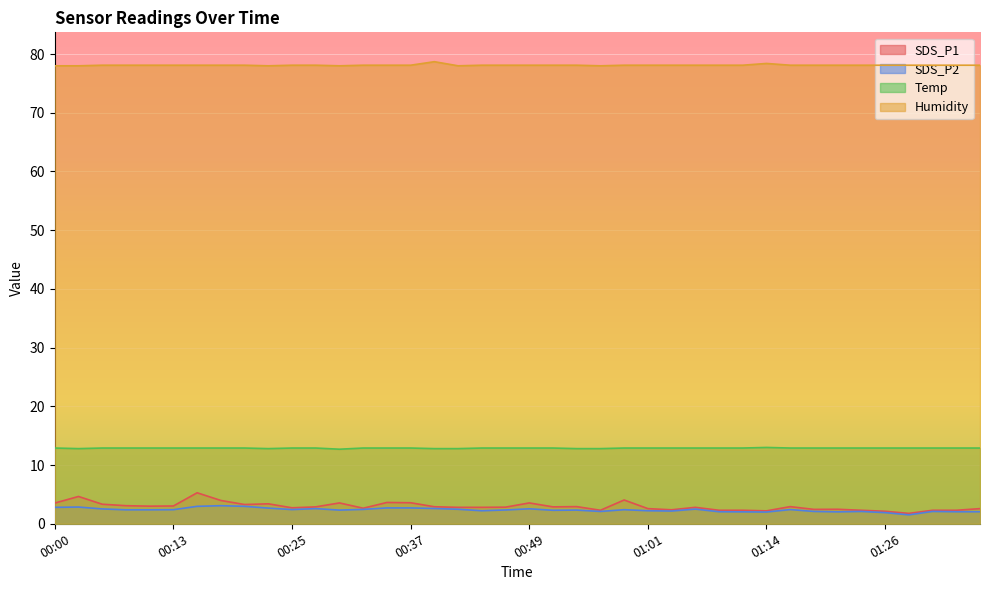

Reading right to left, transcribe all the data shown in this chart.

SDS_P1: 2.6	2.3	2.3	1.8	2.1	2.3	2.5	2.5	2.9	2.2	2.3	2.3	2.8	2.4	2.6	4.0	2.3	2.9	2.9	3.5	2.8	2.8	2.8	2.9	3.6	3.6	2.6	3.5	2.9	2.7	3.4	3.3	4.0	5.3	3.0	3.0	3.1	3.3	4.7	3.5
SDS_P2: 2.0	2.0	2.1	1.5	1.9	2.1	2.0	2.1	2.4	2.0	2.0	2.0	2.5	2.2	2.2	2.4	2.1	2.3	2.3	2.5	2.4	2.2	2.5	2.6	2.7	2.7	2.5	2.3	2.6	2.4	2.7	3.0	3.1	3.0	2.4	2.4	2.4	2.5	2.9	2.8
Temp: 12.9	12.9	12.9	12.9	12.9	12.9	12.9	12.9	12.9	13.0	12.9	12.9	12.9	12.9	12.9	12.9	12.8	12.8	12.9	12.9	12.9	12.9	12.8	12.8	12.9	12.9	12.9	12.7	12.9	12.9	12.8	12.9	12.9	12.9	12.9	12.9	12.9	12.9	12.8	12.9
Humidity: 78.1	78.1	78.1	78.1	78.1	78.1	78.1	78.1	78.1	78.4	78.1	78.1	78.1	78.1	78.1	78.1	78.0	78.1	78.1	78.1	78.1	78.1	78.0	78.7	78.1	78.1	78.1	78.0	78.1	78.1	78.0	78.1	78.1	78.1	78.1	78.1	78.1	78.1	78.0	78.0